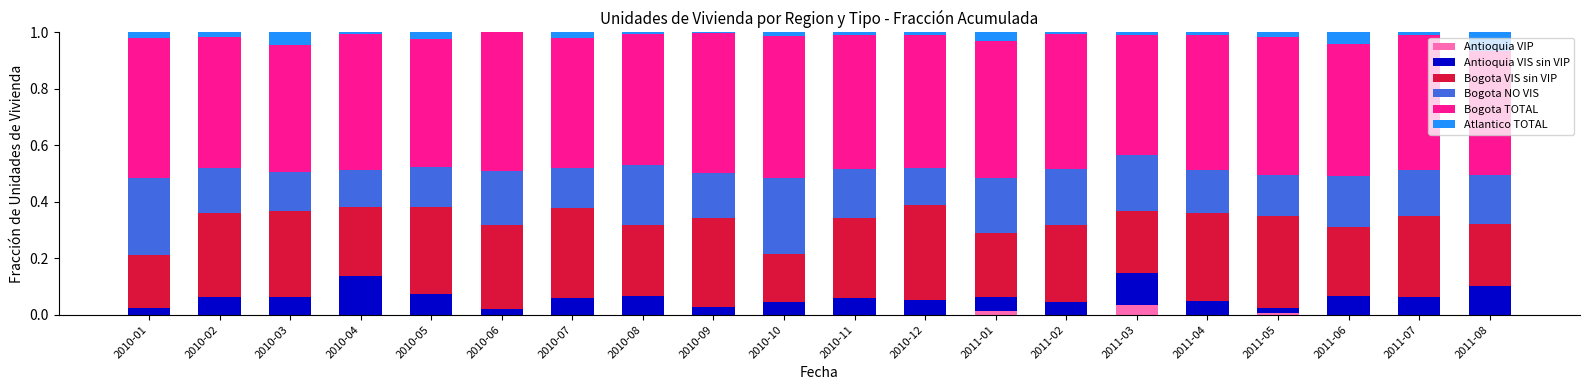

The Antioquia VIP series shows 0.0 at 2011-07. True or false?

True